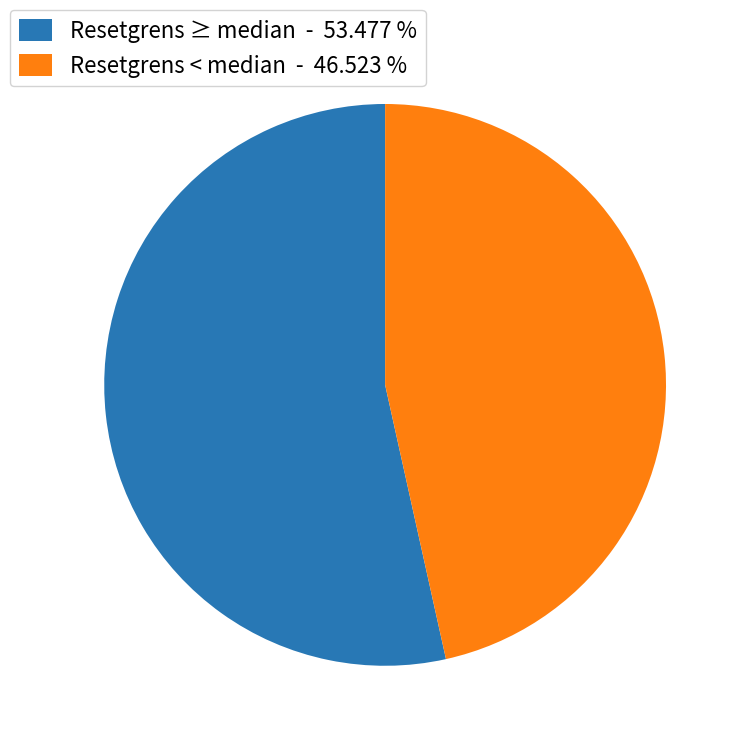

Which slice is the smallest?

Resetgrens < median - 46.523 %